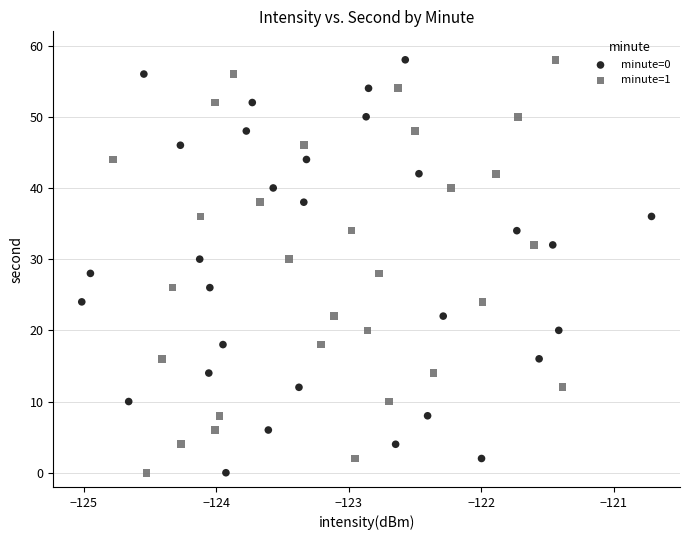

What are all the series names shown in the legend?

minute=0, minute=1